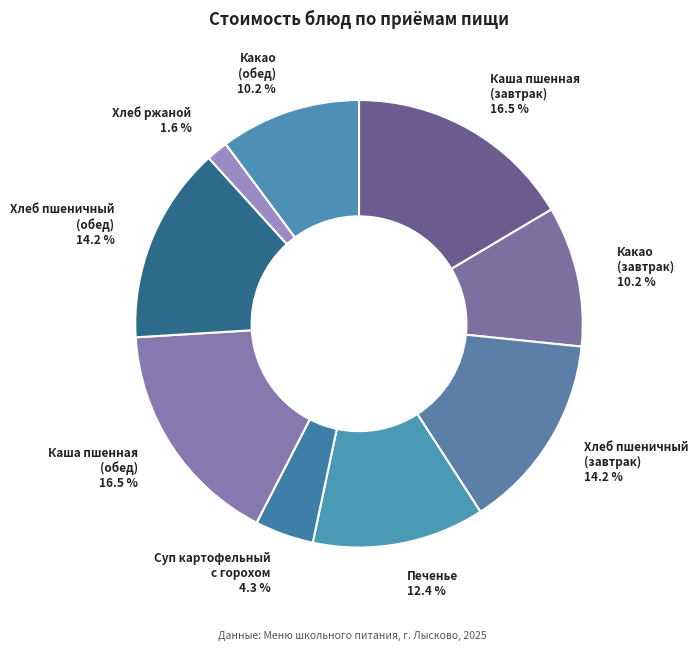

To the nearest percent, what is the difference between the largest and smallest slice percentages?

15%